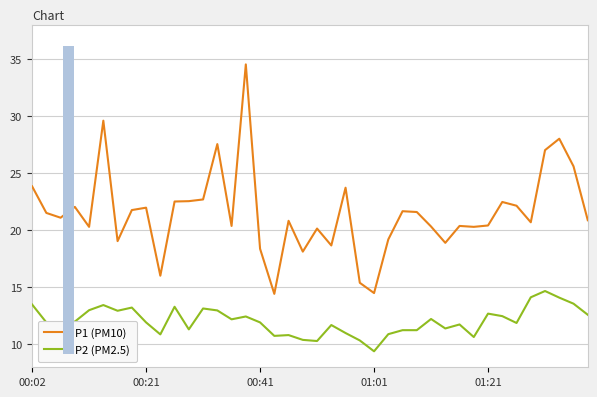

True or false: P1 (PM10) and P2 (PM2.5) intersect in this chart.

False